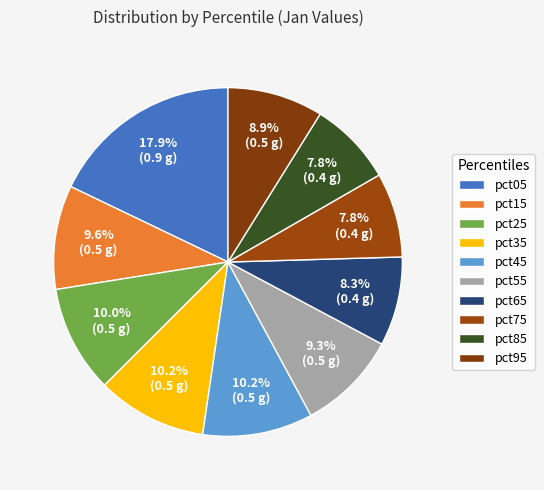

To the nearest percent, what portion does pct35 represent?

10%